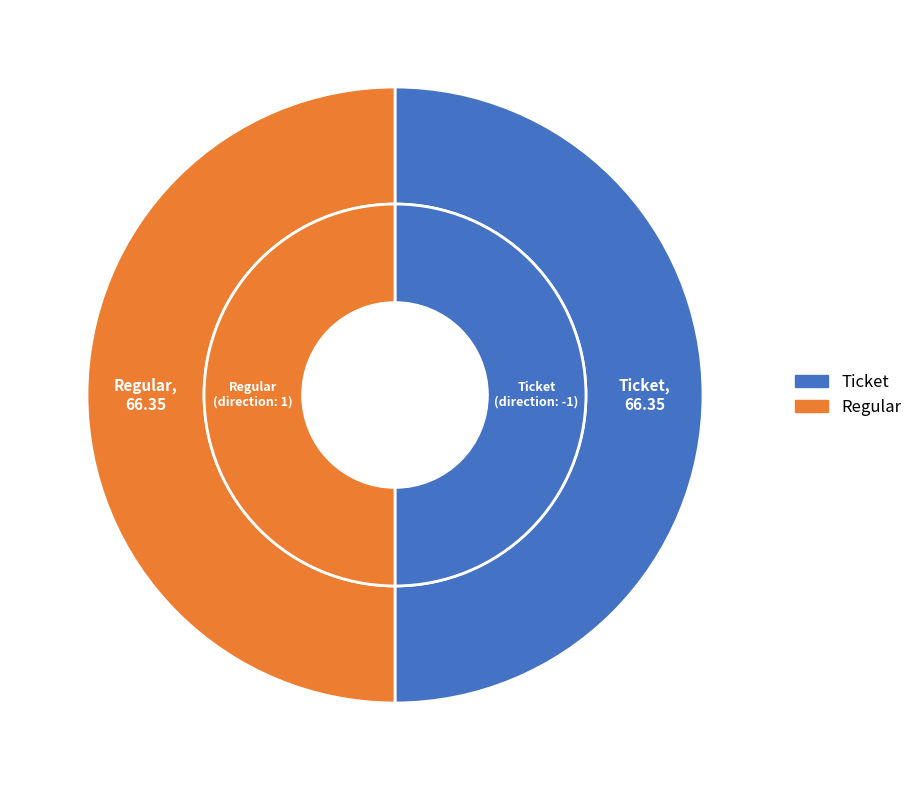

To the nearest percent, what is the combined percentage of Regular and Ticket?

100%